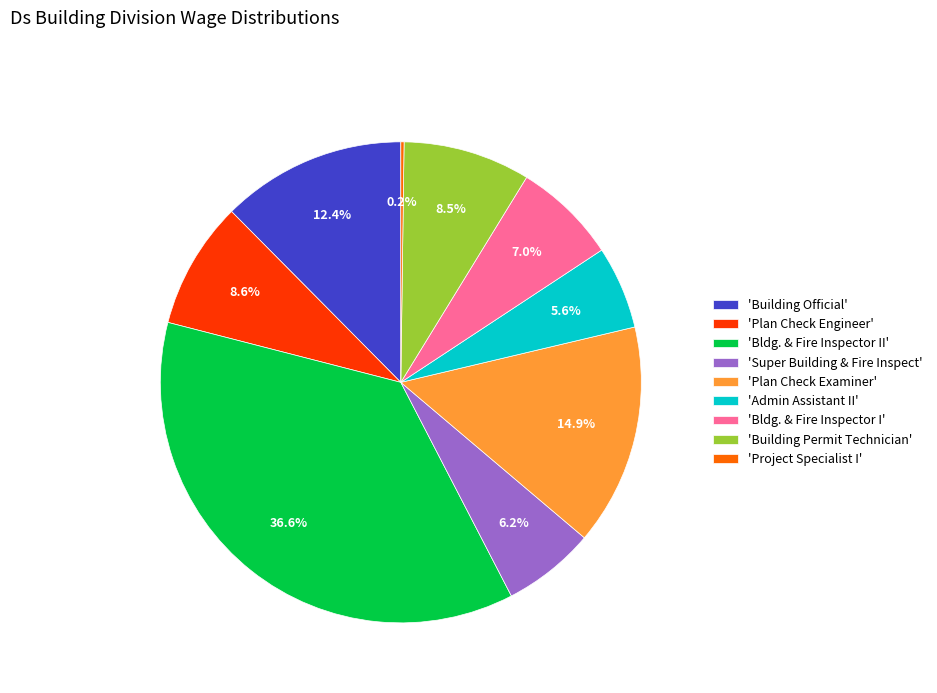

How much of the chart is everything except 'Admin Assistant II'?

94.4%